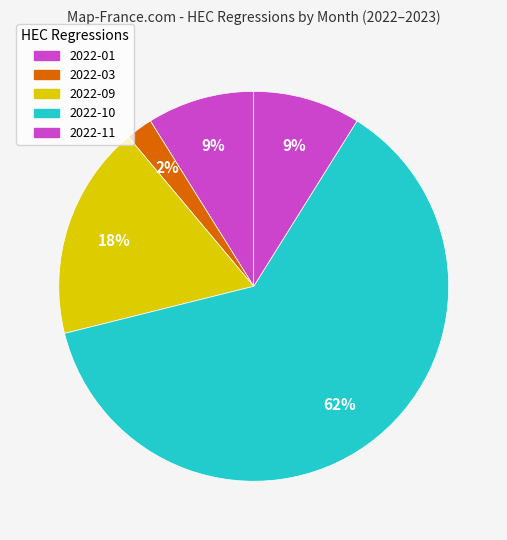

How many slices are in this pie chart?

5